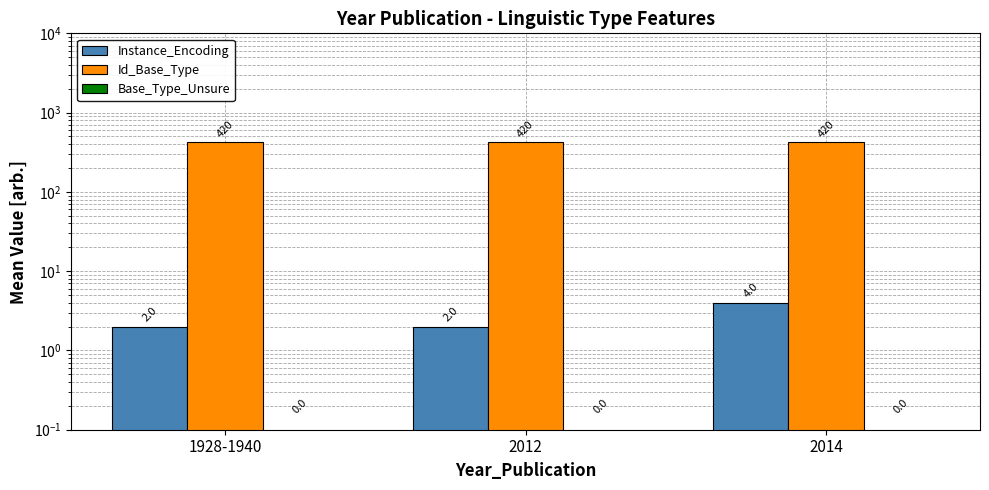

Reading left to right, extract all data points from this chart.

Instance_Encoding: 2	2	4
Id_Base_Type: 420	420	420
Base_Type_Unsure: 0	0	0